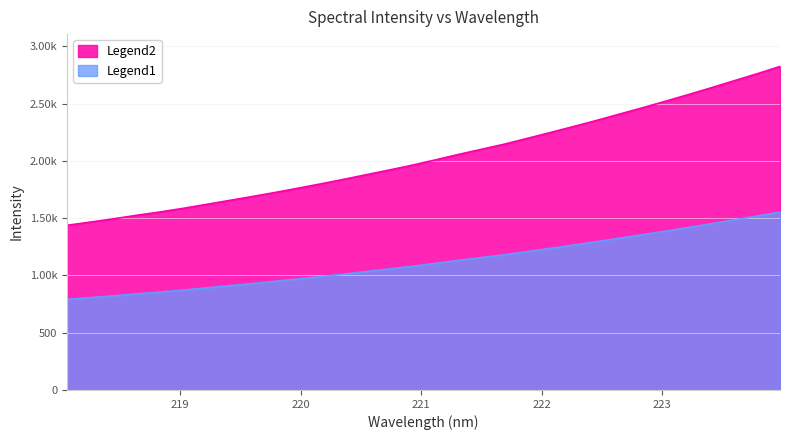

What is the change in value from 219.0156 to 222.263?

+393.2